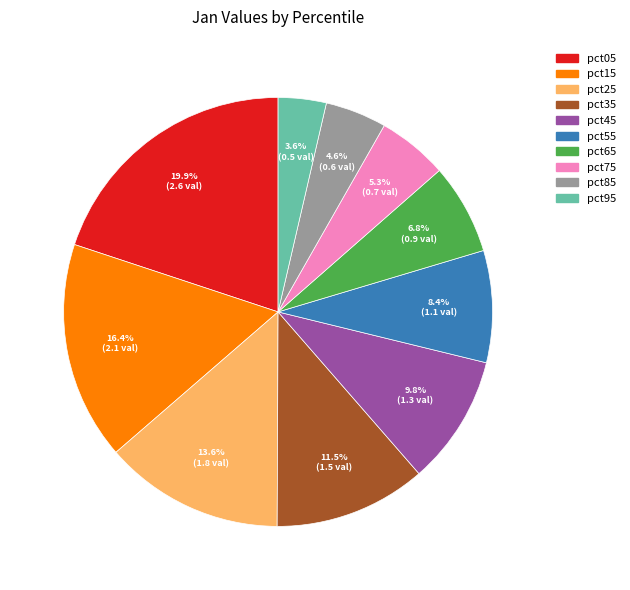

To the nearest percent, what portion does pct95 represent?

4%